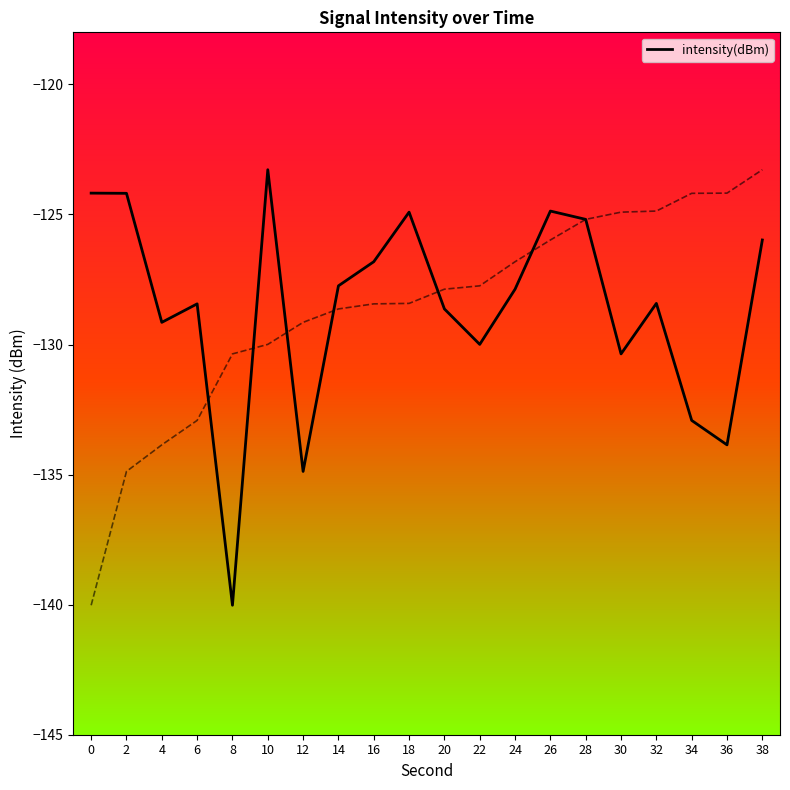

What is the difference between the maximum and minimum values?

16.7